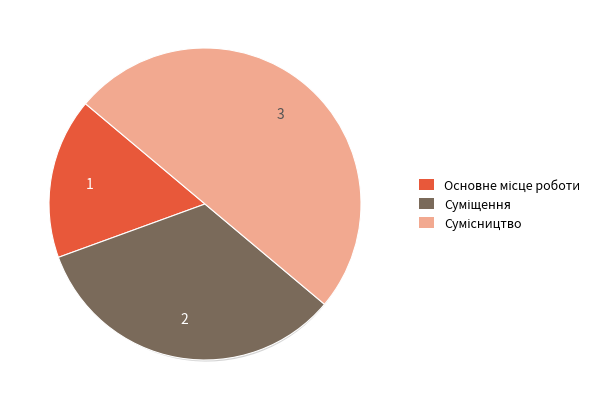

What percentage is the Основне місце роботи slice, to the nearest percent?

17%